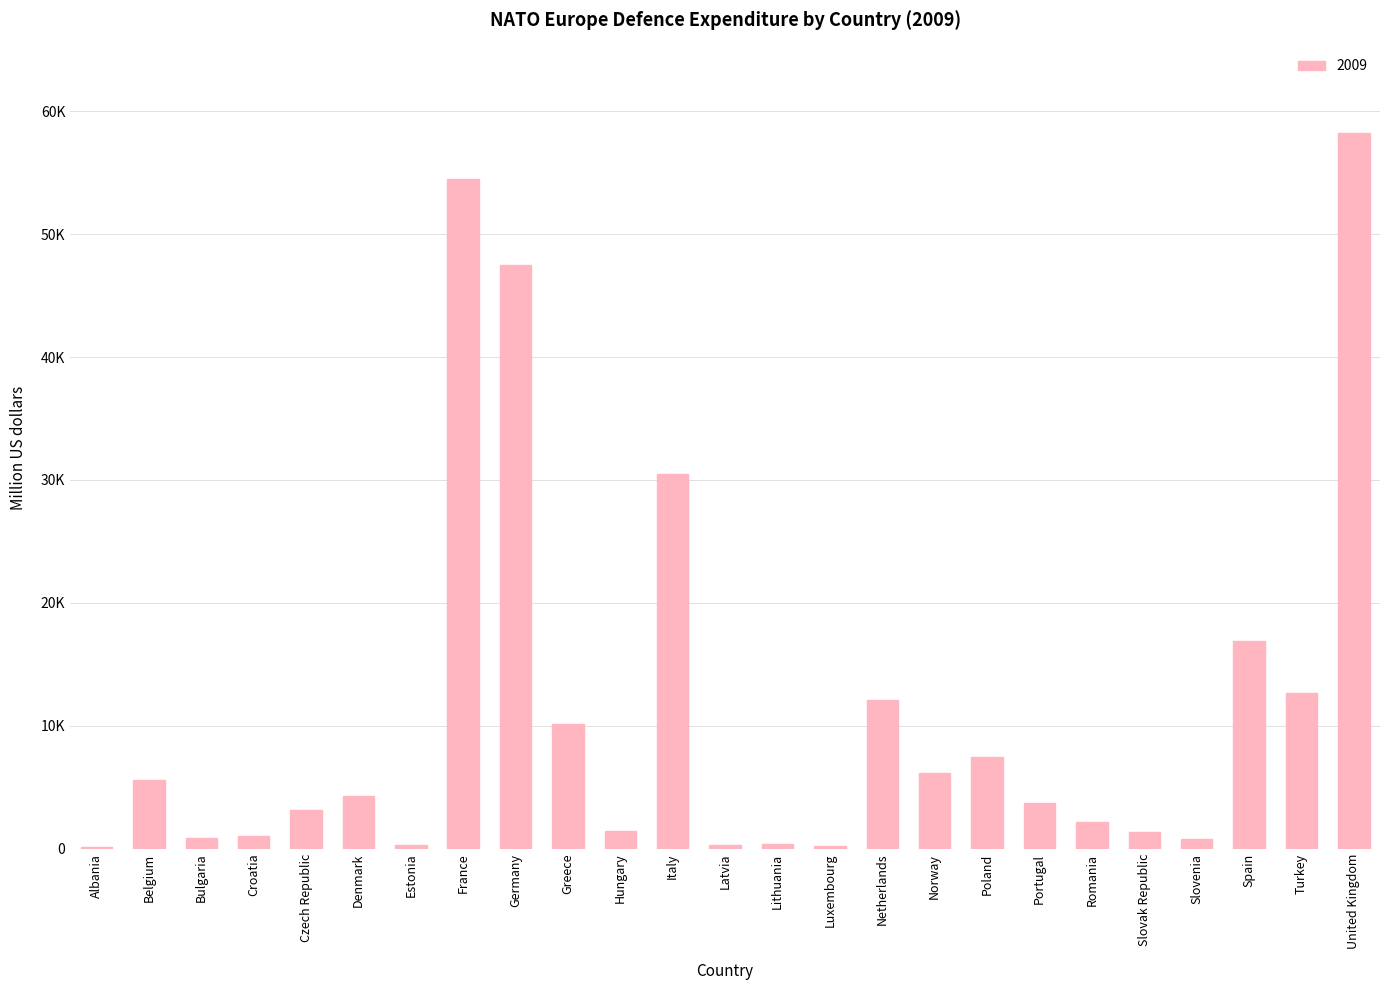

Are the bars horizontal?

No